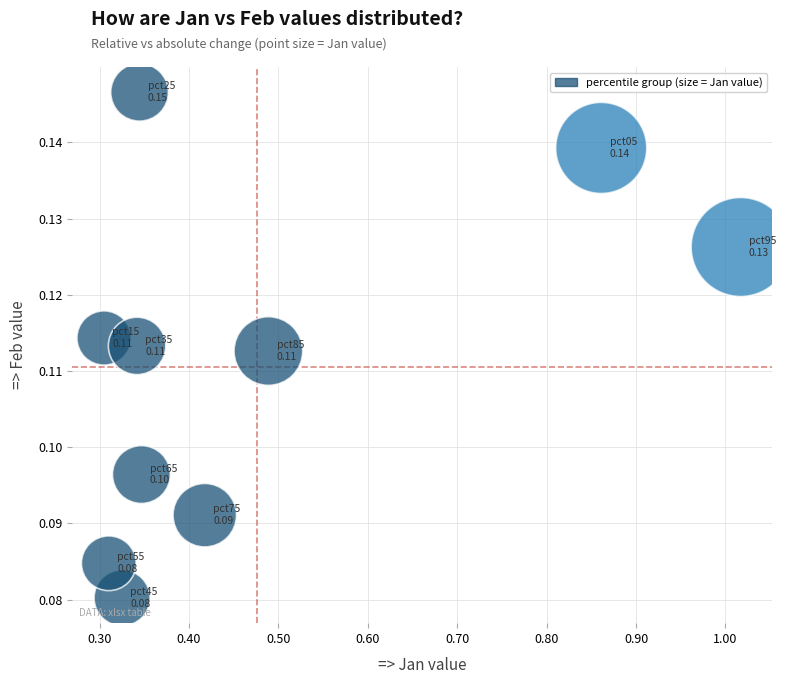

What is the average X value?

0.5